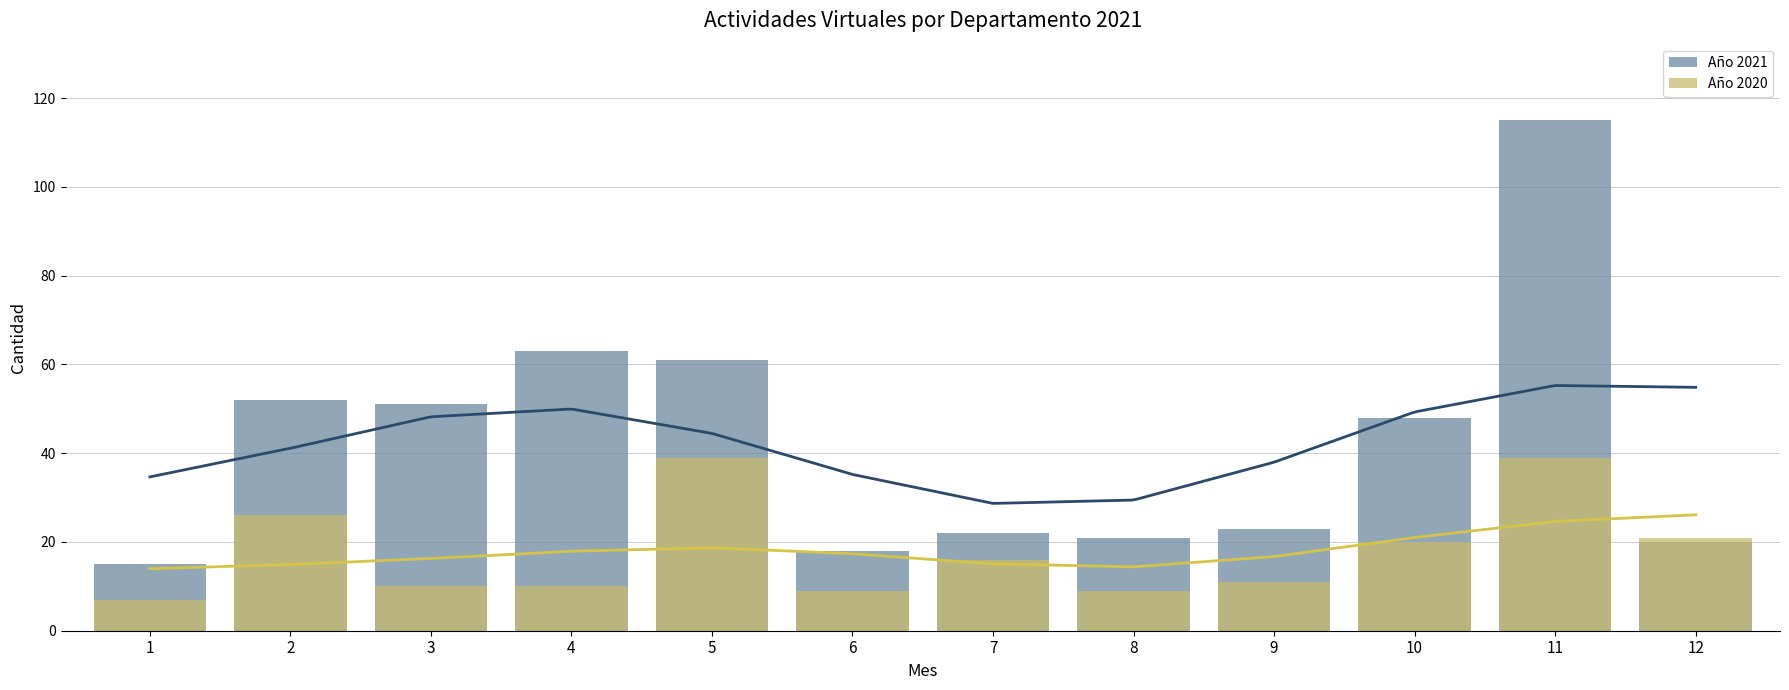

Rank the series by their maximum value, from highest to lowest.

Año 2021, Año 2020